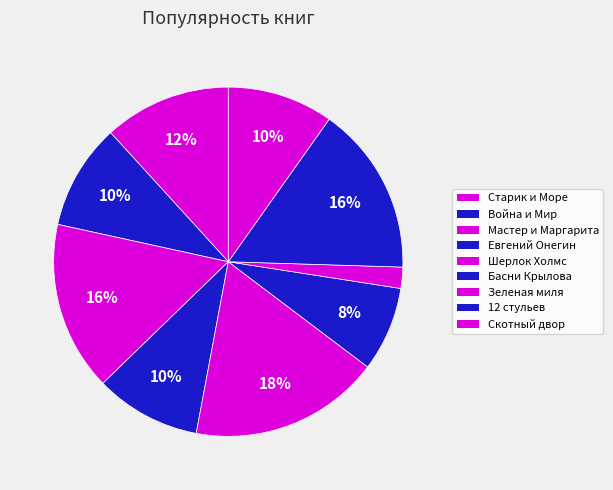

What is the ratio of the value at Война и Мир to the value at Скотный двор?

1.0